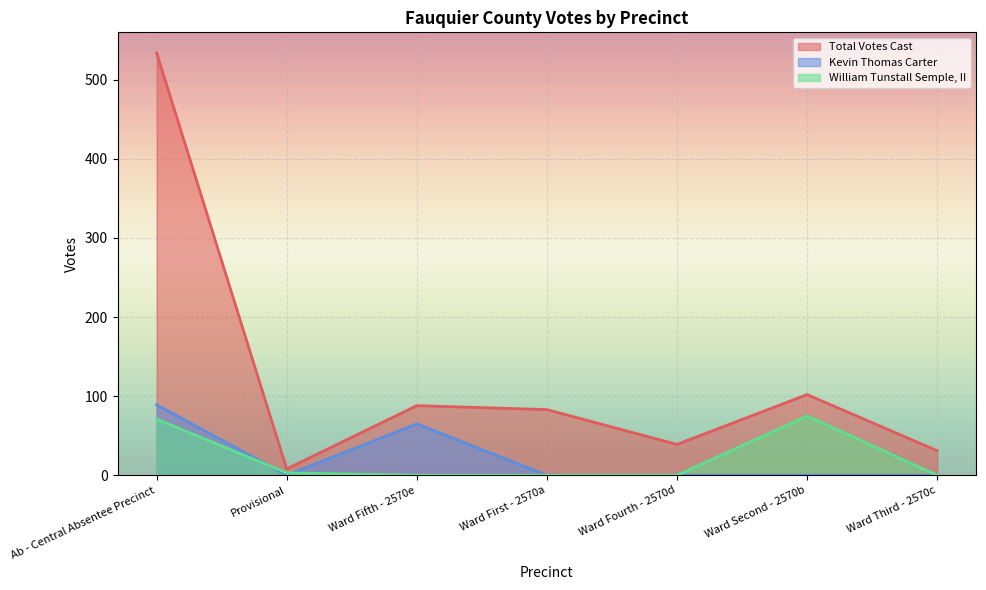

Reading right to left, what are all the values shown in this chart?

Total Votes Cast: Ward Third - 2570c=31	Ward Second - 2570b=102	Ward Fourth - 2570d=39	Ward First - 2570a=83	Ward Fifth - 2570e=88	Provisional=8	Ab - Central Absentee Precinct=534
Kevin Thomas Carter: Ward Third - 2570c=0	Ward Second - 2570b=0	Ward Fourth - 2570d=0	Ward First - 2570a=0	Ward Fifth - 2570e=65	Provisional=0	Ab - Central Absentee Precinct=89
William Tunstall Semple, II: Ward Third - 2570c=0	Ward Second - 2570b=75	Ward Fourth - 2570d=0	Ward First - 2570a=0	Ward Fifth - 2570e=0	Provisional=3	Ab - Central Absentee Precinct=71